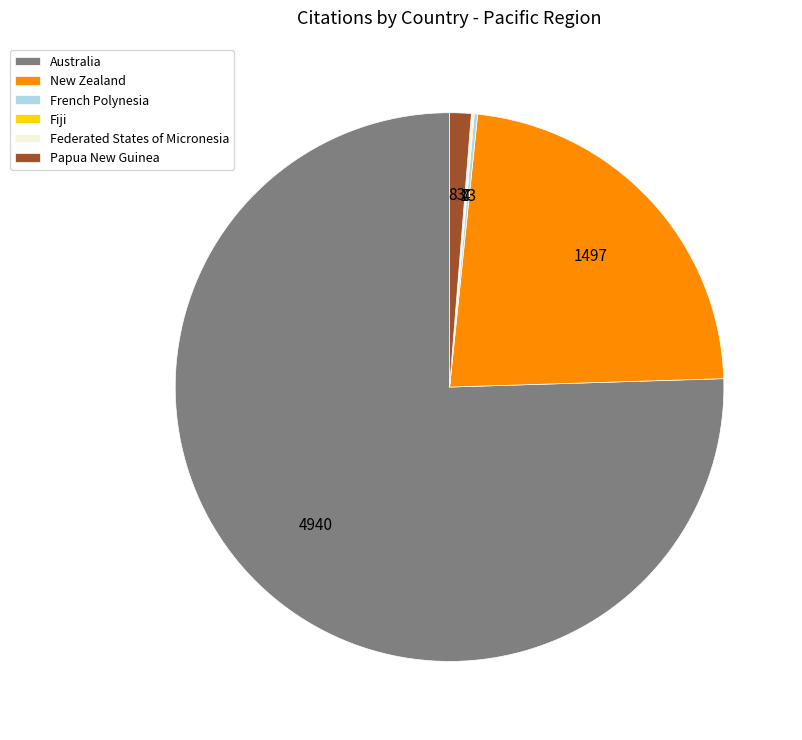

Is the sum of Australia and New Zealand greater than half?

Yes